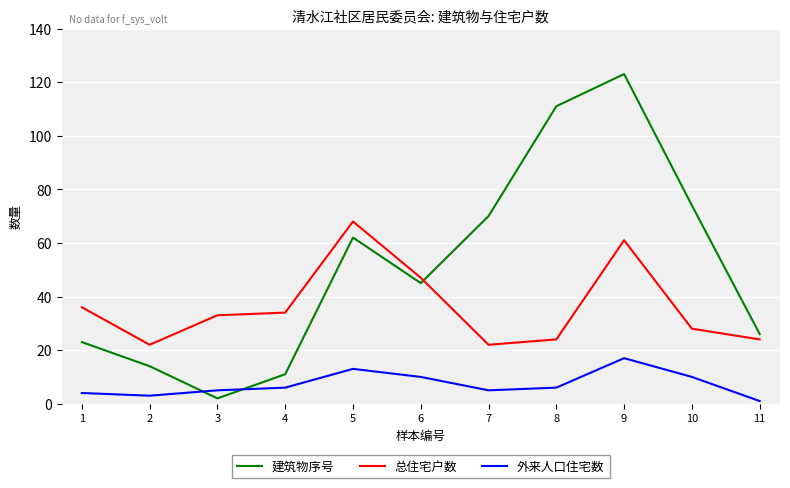

In 建筑物序号, how many points are lower than both neighbors (excluding endpoints)?

2